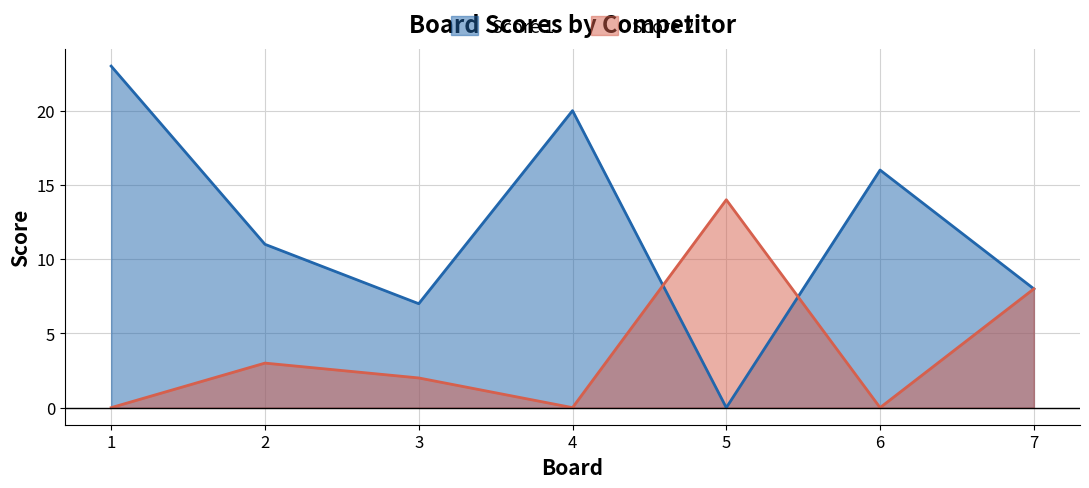

What is the total value across all series at 7?

16